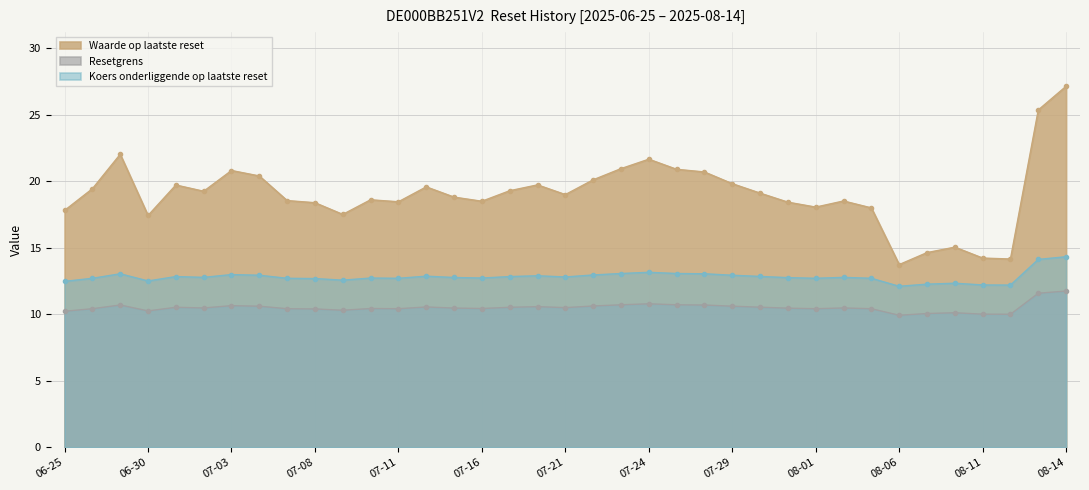

Reading left to right, extract all data points from this chart.

Waarde op laatste reset: 17.8	19.4	22.0	17.4	19.7	19.2	20.8	20.4	18.5	18.4	17.5	18.6	18.4	19.6	18.8	18.5	19.3	19.7	19.0	20.1	20.9	21.6	20.9	20.7	19.8	19.1	18.4	18.1	18.5	18.0	13.7	14.6	15.0	14.2	14.2	25.4	27.1
Resetgrens: 10.2	10.4	10.7	10.2	10.5	10.5	10.6	10.6	10.4	10.4	10.3	10.4	10.4	10.5	10.5	10.4	10.5	10.6	10.5	10.6	10.7	10.8	10.7	10.7	10.6	10.5	10.5	10.4	10.5	10.4	9.9	10.1	10.1	10.0	10.0	11.6	11.7
Koers onderliggende op laatste reset: 12.5	12.7	13.0	12.5	12.8	12.8	13.0	12.9	12.7	12.7	12.6	12.7	12.7	12.9	12.8	12.7	12.8	12.9	12.8	12.9	13.1	13.2	13.1	13.0	12.9	12.8	12.8	12.7	12.8	12.7	12.1	12.3	12.3	12.2	12.2	14.1	14.3